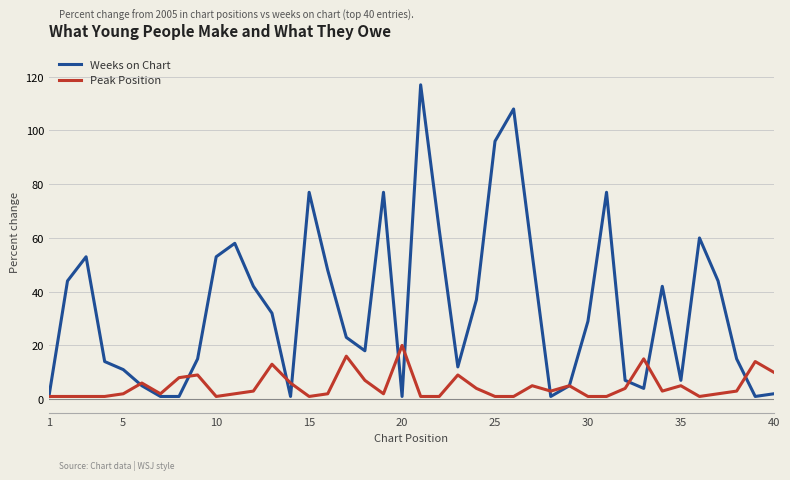

Rank the series by their maximum value, from lowest to highest.

Peak Position, Weeks on Chart